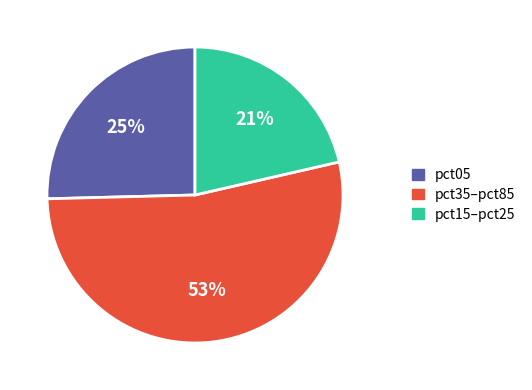

To the nearest percent, what is the average slice percentage?

33%